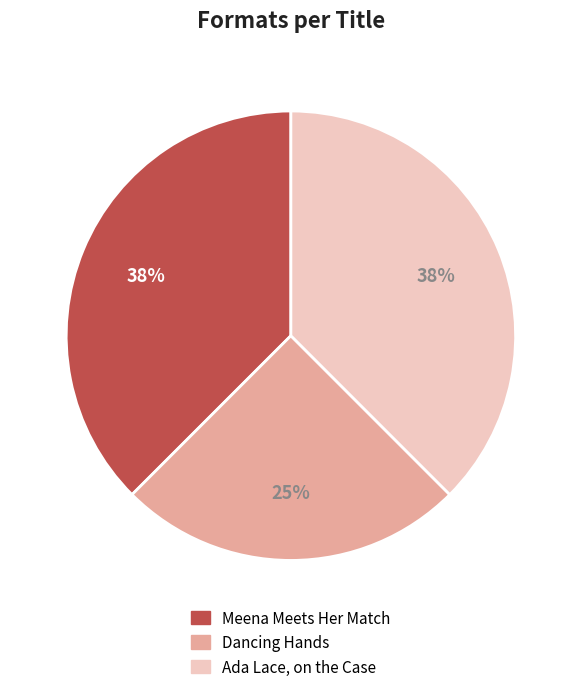

Combined, do Meena Meets Her Match and Ada Lace, on the Case account for over 50%?

Yes